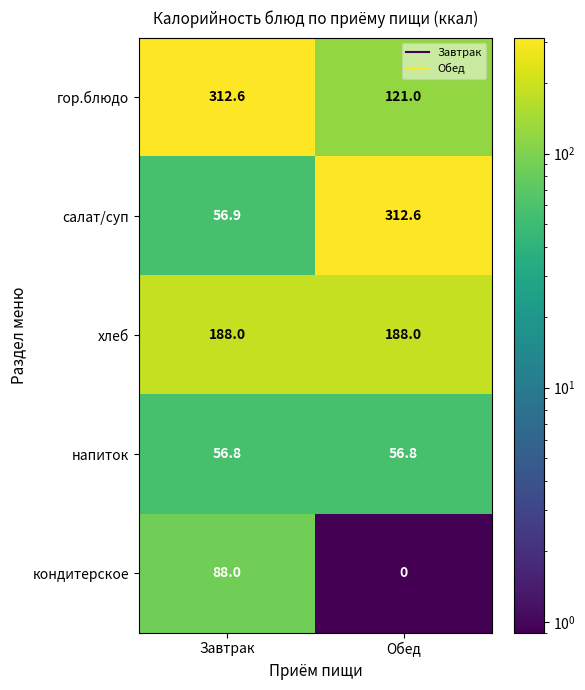

Reading left to right, what are all the values shown in this chart?

гор.блюдо: 312.6	121.0
салат/суп: 56.9	312.6
хлеб: 188.0	188.0
напиток: 56.8	56.8
кондитерское: 88.0	0.0